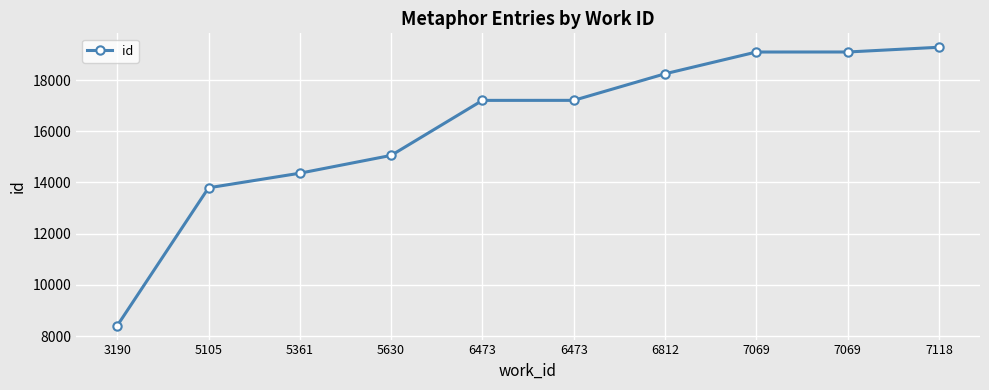

What value does the data have at 6473?

17205